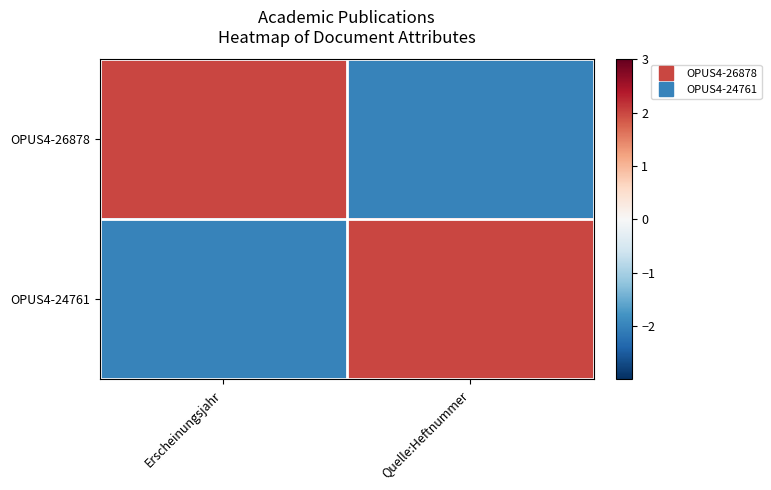

At how many categories does at least one series exceed -1?

2